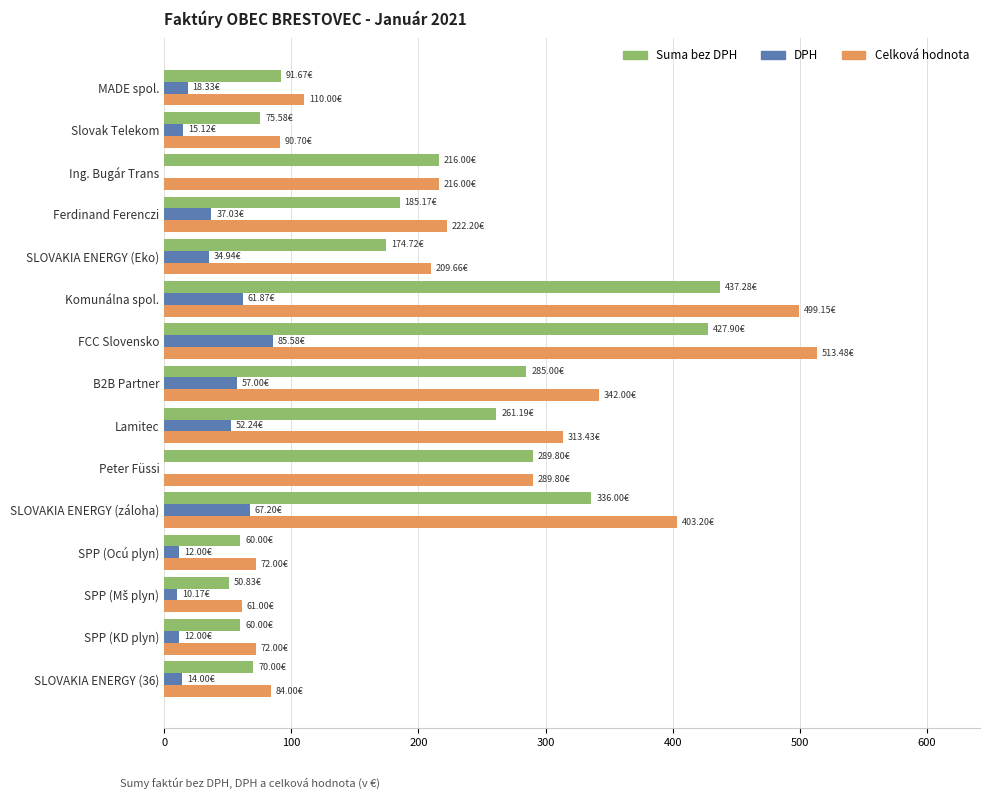

Which series changed the most between Peter Füssi and SPP (Ocú plyn)?

Suma bez DPH